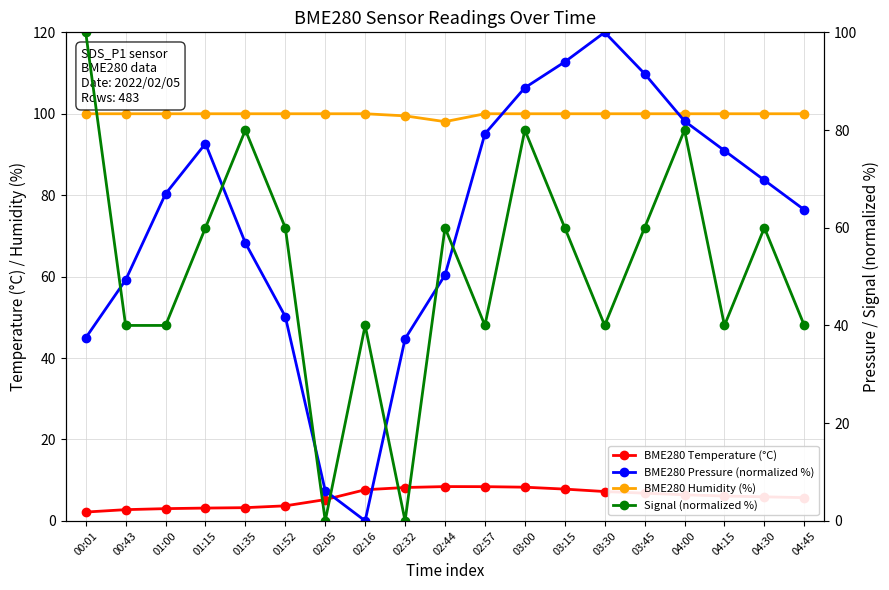

Between 02:32 and 04:45, which series saw the biggest shift?

Signal (normalized %)